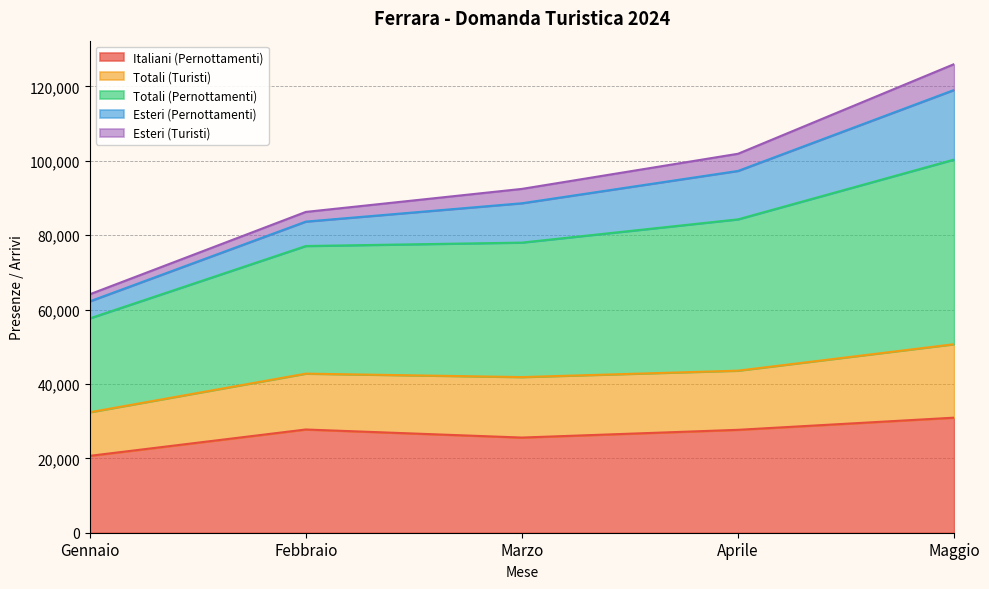

At which label does Totali (Turisti) reach its peak?

Maggio